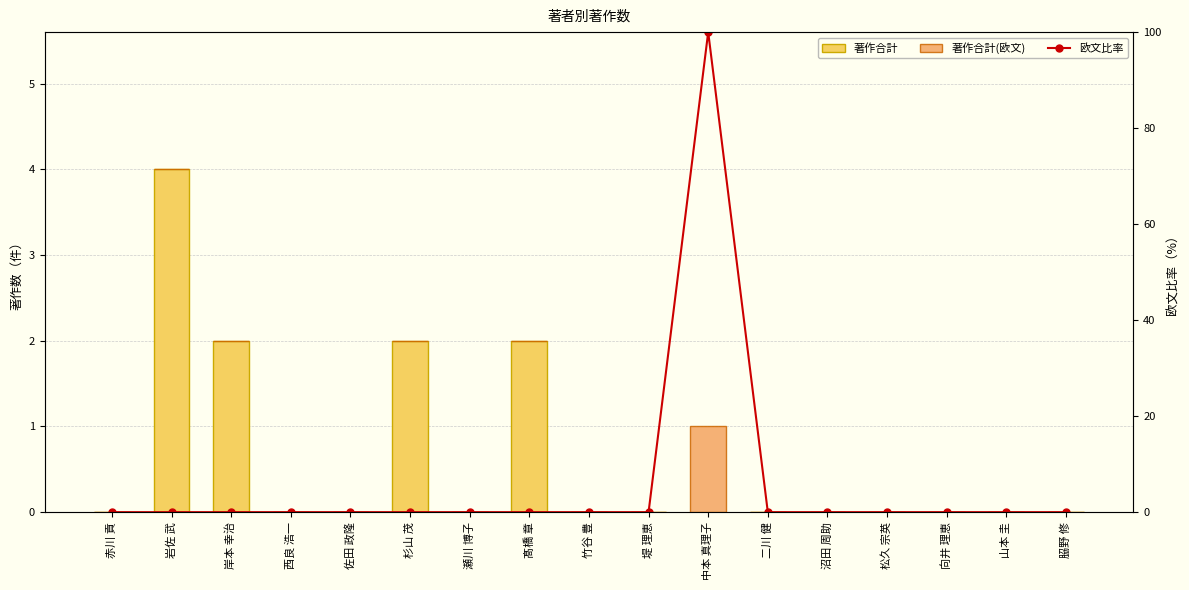

Which label corresponds to the smallest value in the chart?

赤川 貢